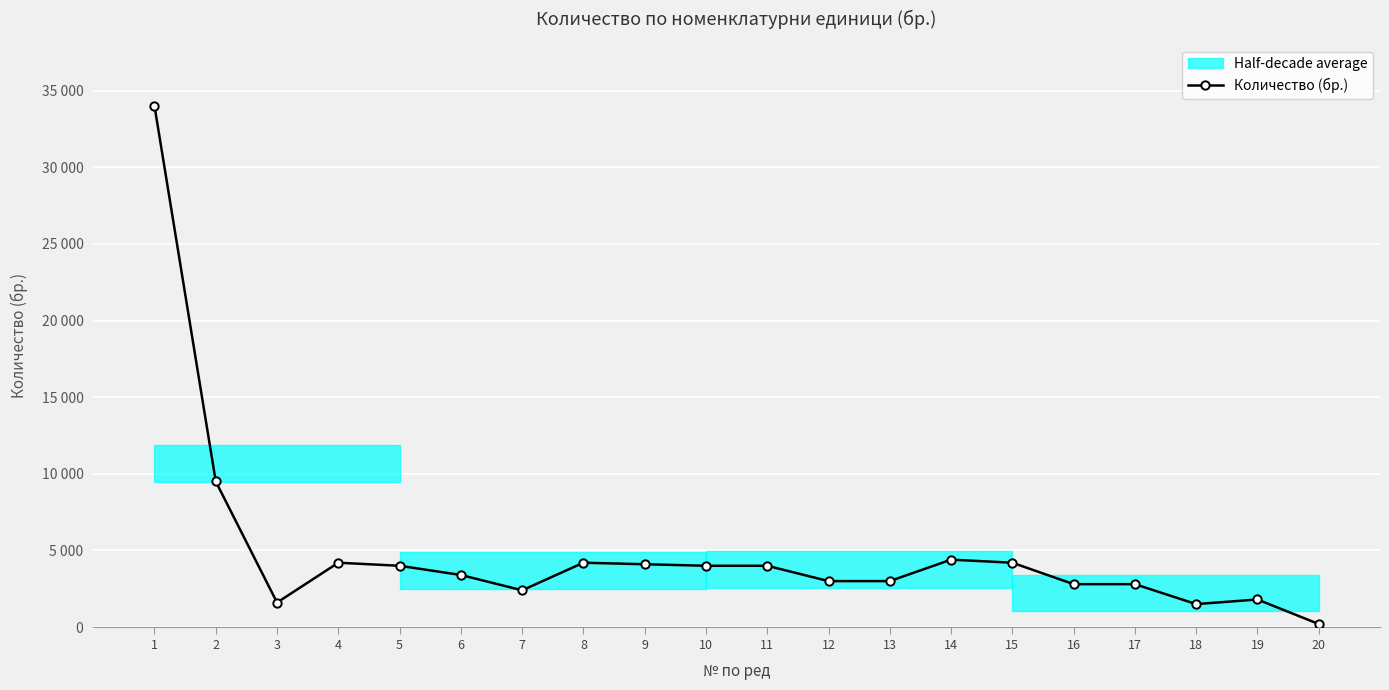

Reading right to left, what are all the values shown in this chart?

200	1800	1500	2800	2800	4200	4400	3000	3000	4000	4000	4100	4200	2400	3400	4000	4200	1600	9500	34000